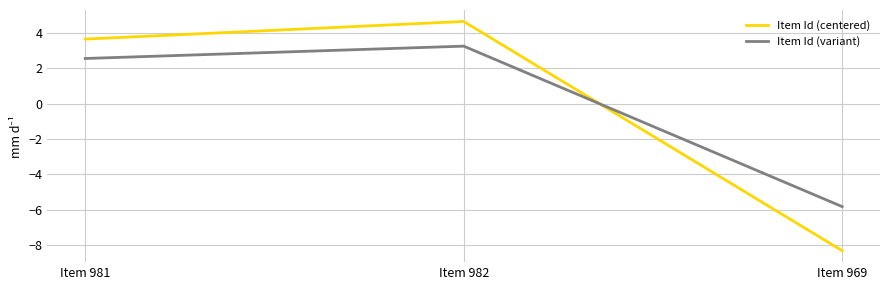

How many positive values does the Item Id (centered) series have?

2